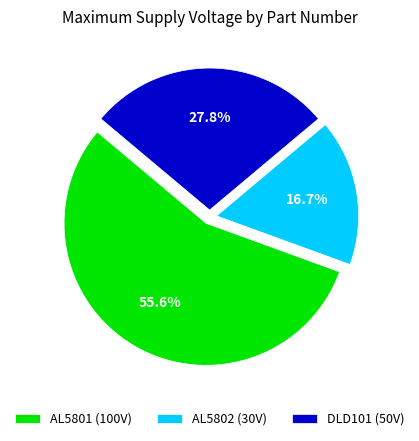

Rank the categories by value from lowest to highest.

AL5802, DLD101, AL5801